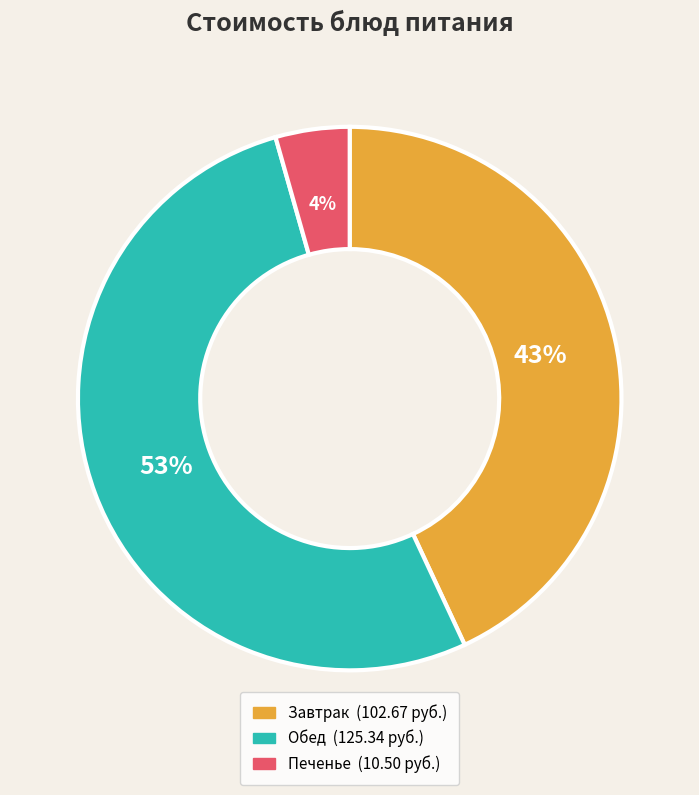

Does any single category account for the majority?

Yes